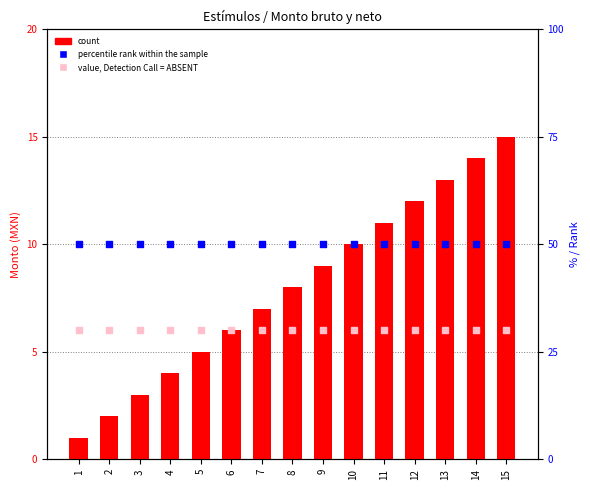

Which series has the widest spread of Y values?

count